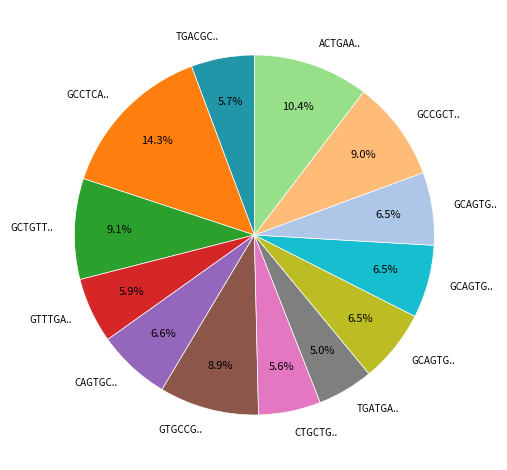

Is there any slice that represents more than half of the pie?

No